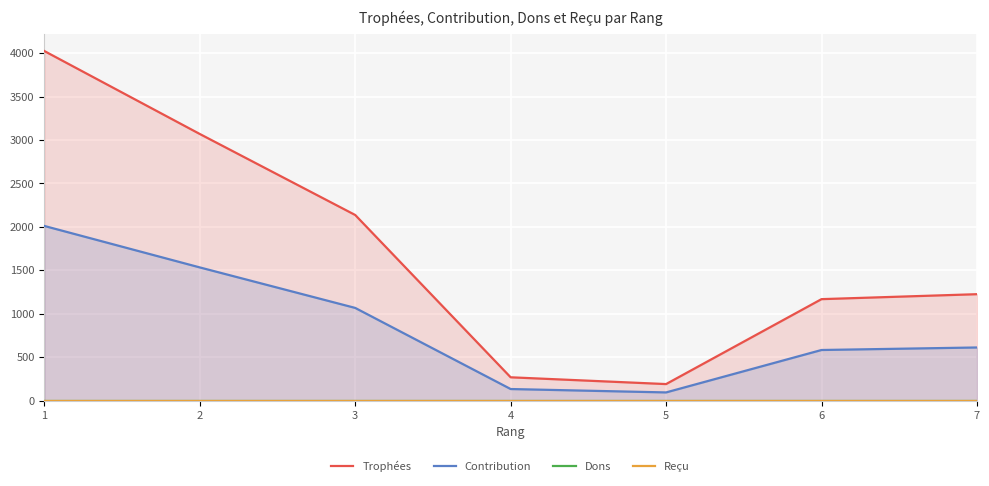

Rank the categories by Trophées value from highest to lowest.

1, 2, 3, 7, 6, 4, 5